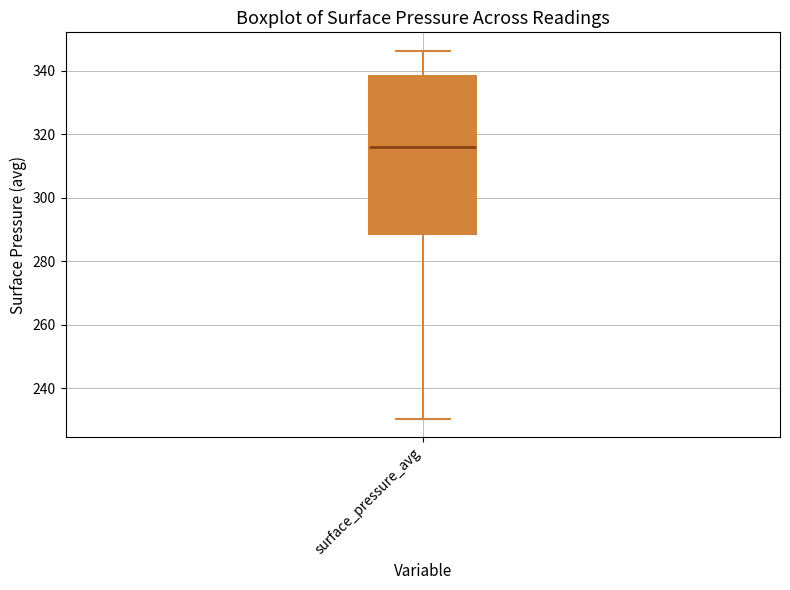

Transcribe this box plot: give where the median line is, the range the box spans, and where the two whiskers end, as read against the y-axis. The values are not printed on the chart, so give them approximately, as read against the axis.

median 316, box 288 to 338, whiskers 230 to 346